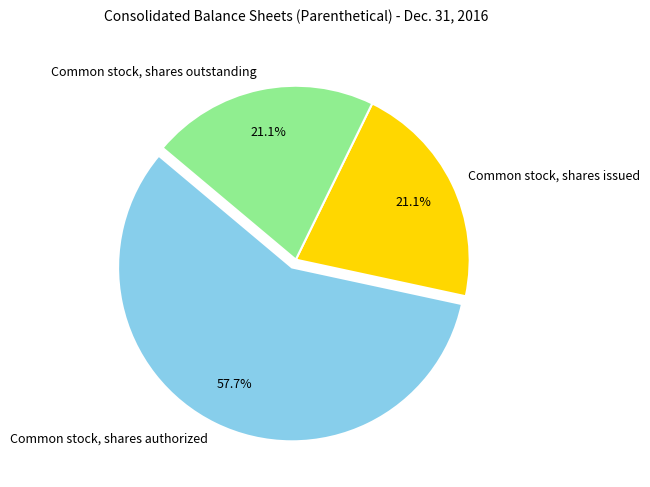

How many slices are in this pie chart?

3